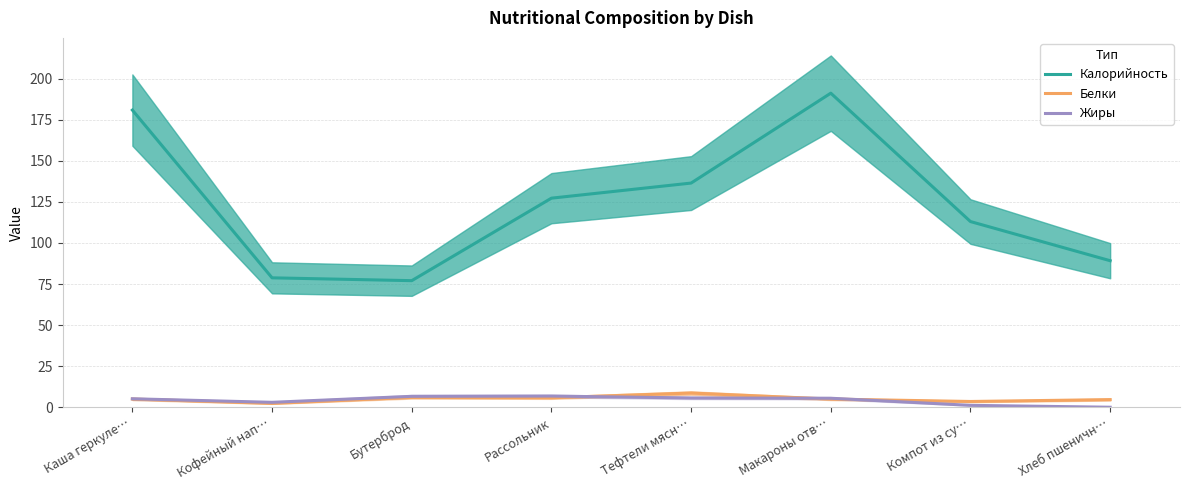

What is the value of the Калорийность point at the 7th from the left?

113.1